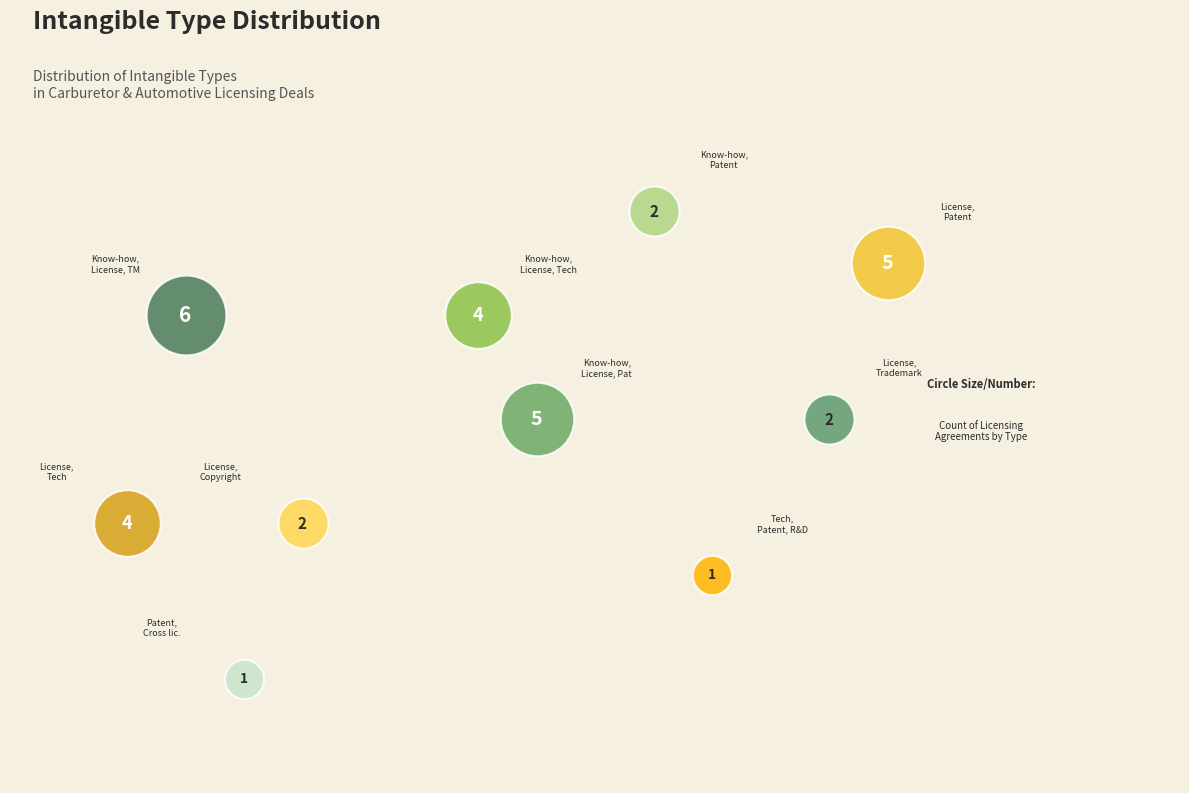

True or false: License, Copyright, Patent, Trademark accounts for 1% of the total.

False